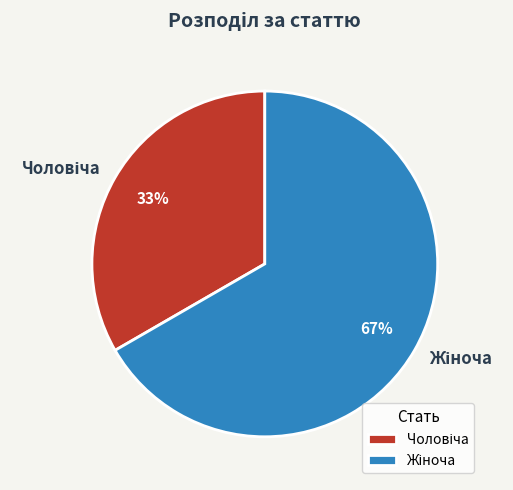

To the nearest percent, what is the average slice percentage?

50%